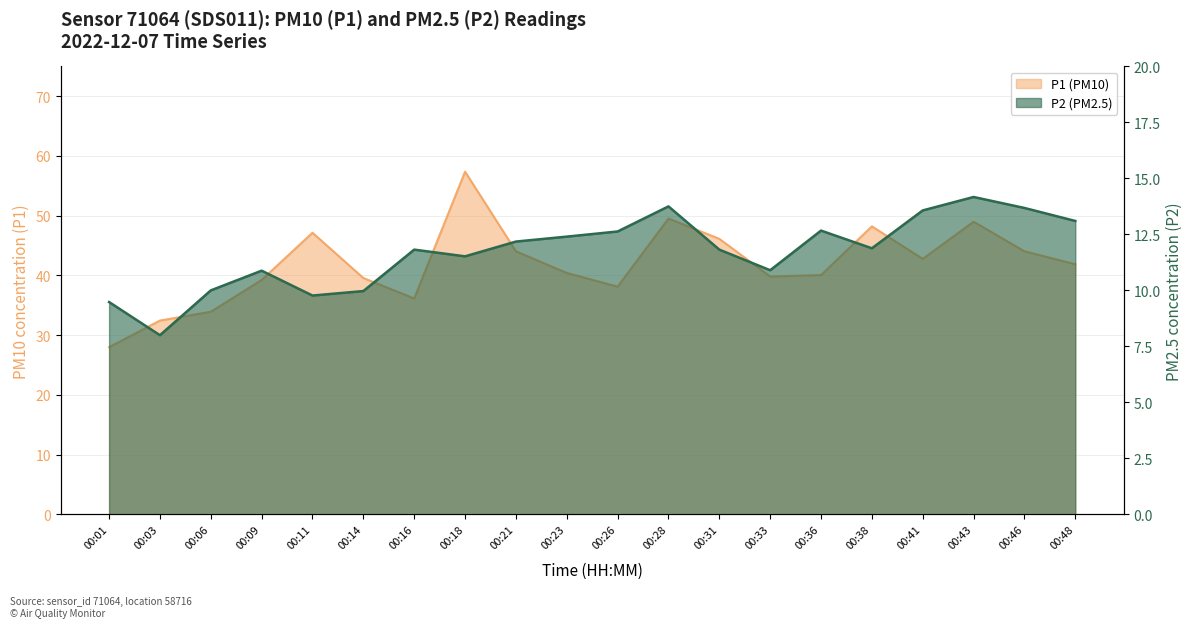

How many values in the P2 series exceed 11?

13